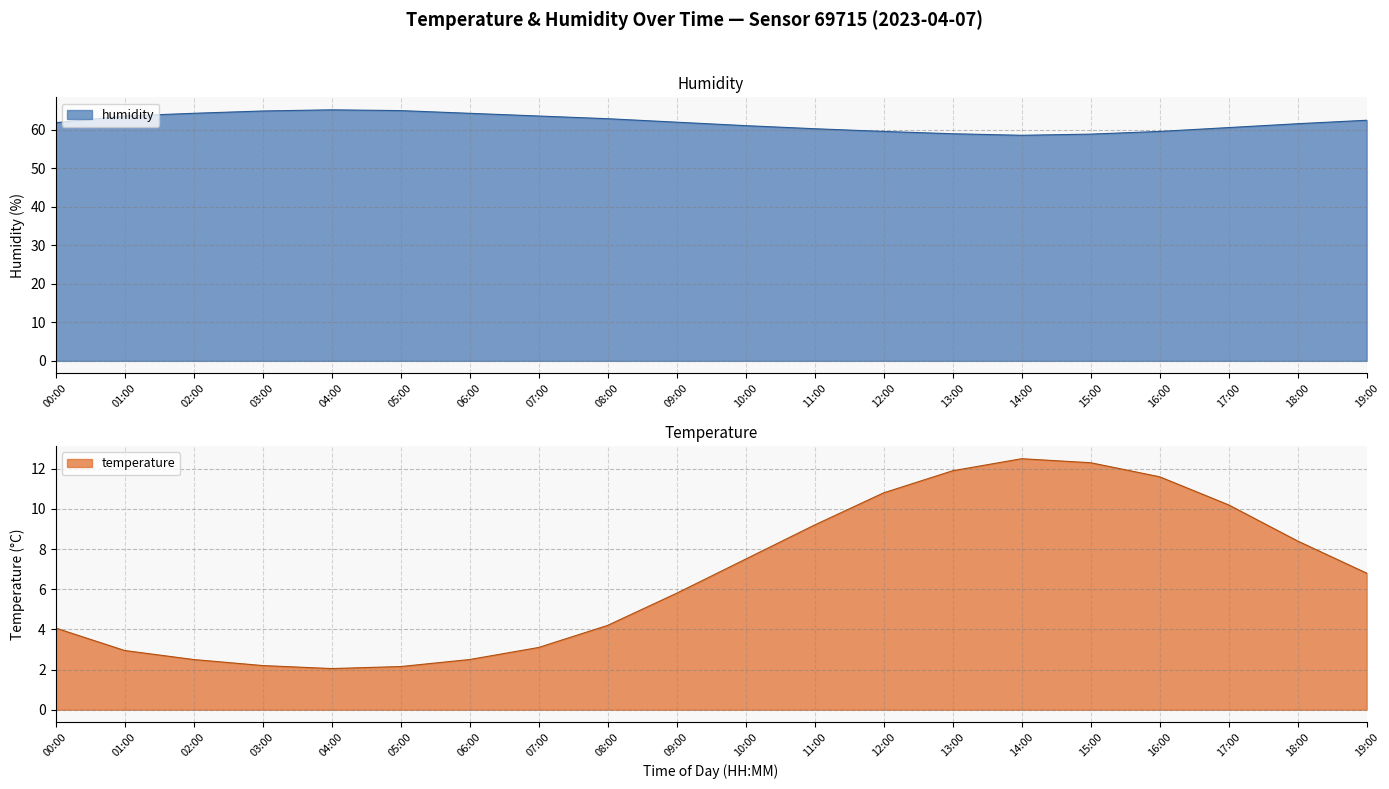

In humidity, how many points are higher than both neighbors (excluding endpoints)?

1